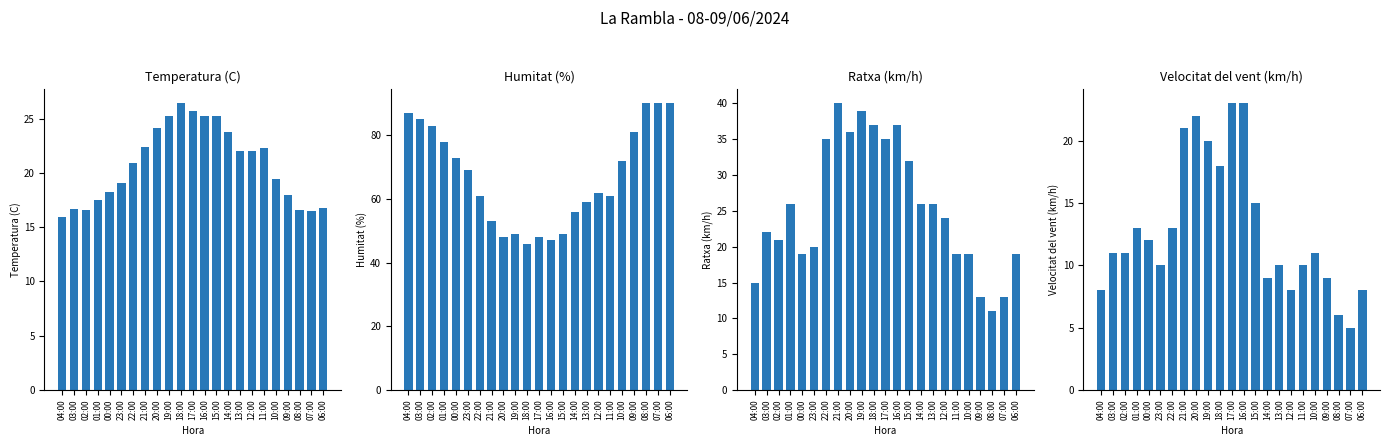

Reading right to left, extract all data points from this chart.

Temperatura (C): 06:00=16.8	07:00=16.5	08:00=16.6	09:00=18.0	10:00=19.4	11:00=22.3	12:00=22.0	13:00=22.0	14:00=23.8	15:00=25.2	16:00=25.2	17:00=25.7	18:00=26.4	19:00=25.2	20:00=24.1	21:00=22.4	22:00=20.9	23:00=19.1	00:00=18.2	01:00=17.5	02:00=16.6	03:00=16.7	04:00=15.9
Humitat (%): 06:00=90.0	07:00=90.0	08:00=90.0	09:00=81.0	10:00=72.0	11:00=61.0	12:00=62.0	13:00=59.0	14:00=56.0	15:00=49.0	16:00=47.0	17:00=48.0	18:00=46.0	19:00=49.0	20:00=48.0	21:00=53.0	22:00=61.0	23:00=69.0	00:00=73.0	01:00=78.0	02:00=83.0	03:00=85.0	04:00=87.0
Ratxa (km/h): 06:00=19.0	07:00=13.0	08:00=11.0	09:00=13.0	10:00=19.0	11:00=19.0	12:00=24.0	13:00=26.0	14:00=26.0	15:00=32.0	16:00=37.0	17:00=35.0	18:00=37.0	19:00=39.0	20:00=36.0	21:00=40.0	22:00=35.0	23:00=20.0	00:00=19.0	01:00=26.0	02:00=21.0	03:00=22.0	04:00=15.0
Velocitat del vent (km/h): 06:00=8.0	07:00=5.0	08:00=6.0	09:00=9.0	10:00=11.0	11:00=10.0	12:00=8.0	13:00=10.0	14:00=9.0	15:00=15.0	16:00=23.0	17:00=23.0	18:00=18.0	19:00=20.0	20:00=22.0	21:00=21.0	22:00=13.0	23:00=10.0	00:00=12.0	01:00=13.0	02:00=11.0	03:00=11.0	04:00=8.0